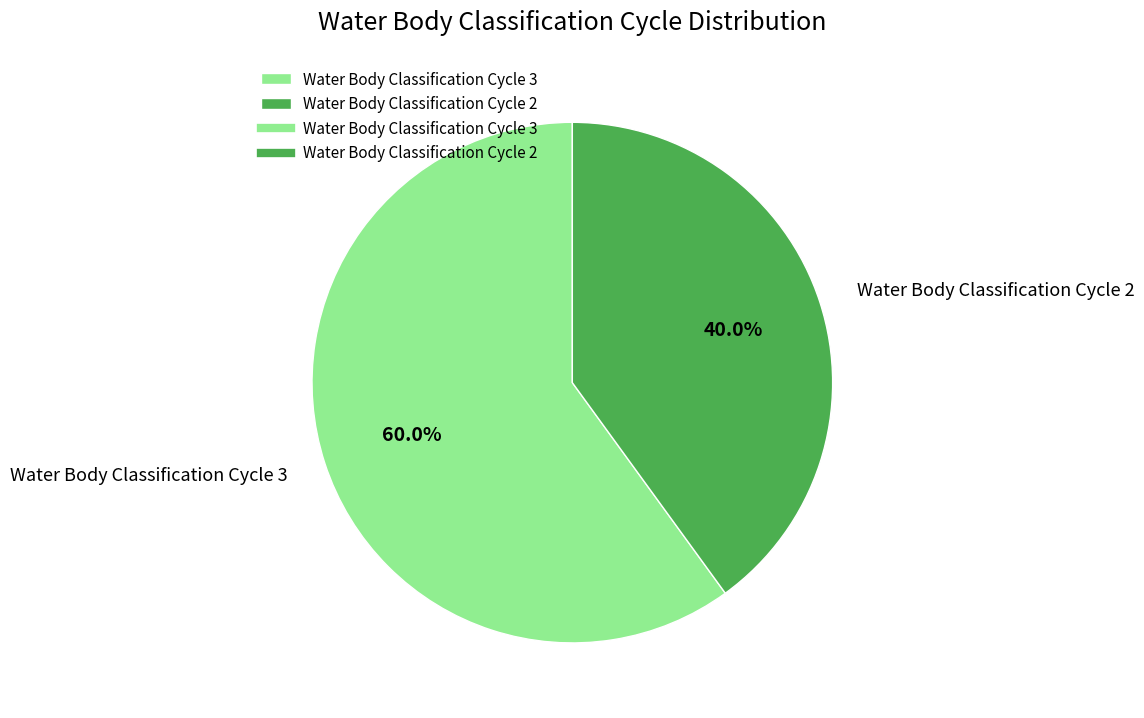

The Water Body Classification Cycle 2 slice represents 40% of the pie. True or false?

True